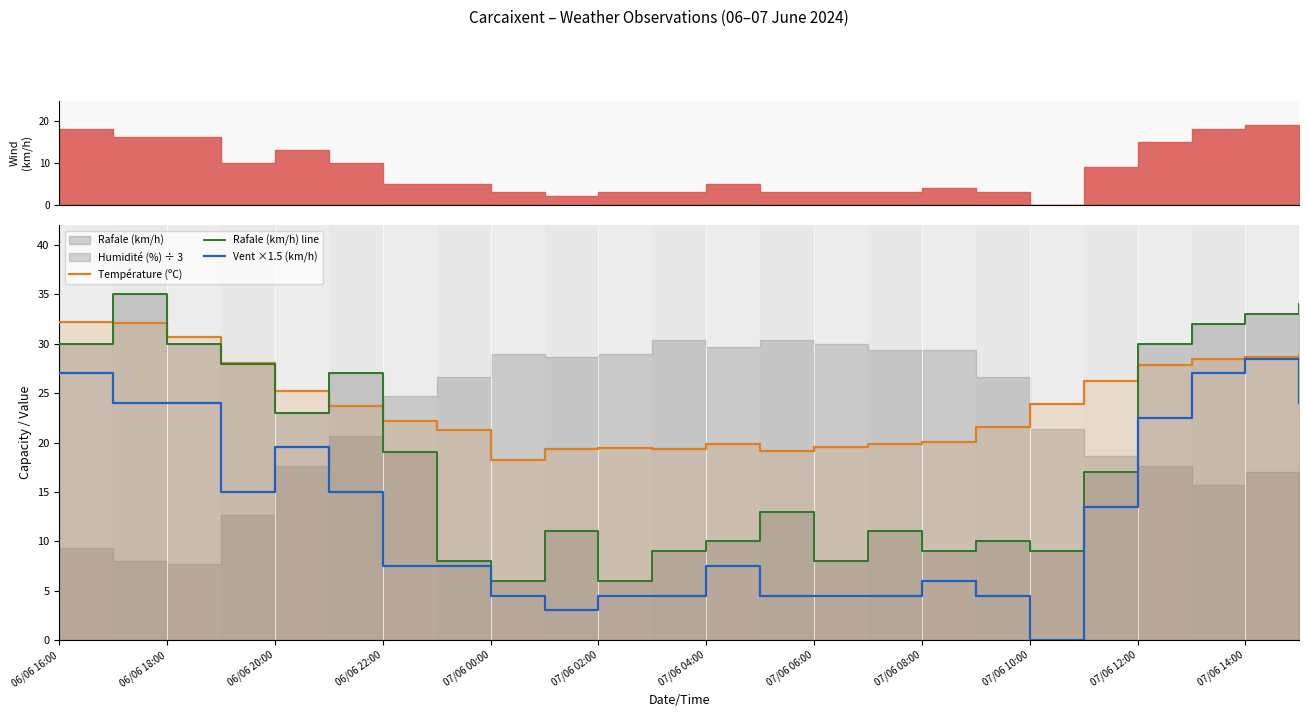

Where does the Vent ×1.5 (km/h) series first go above 7?

06/06 16:00